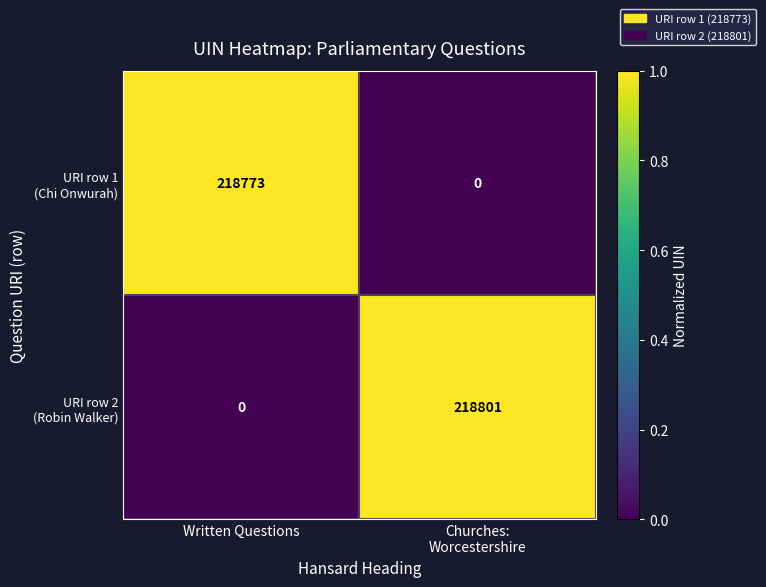

What is the difference between the highest and lowest values at Written Questions?

218773